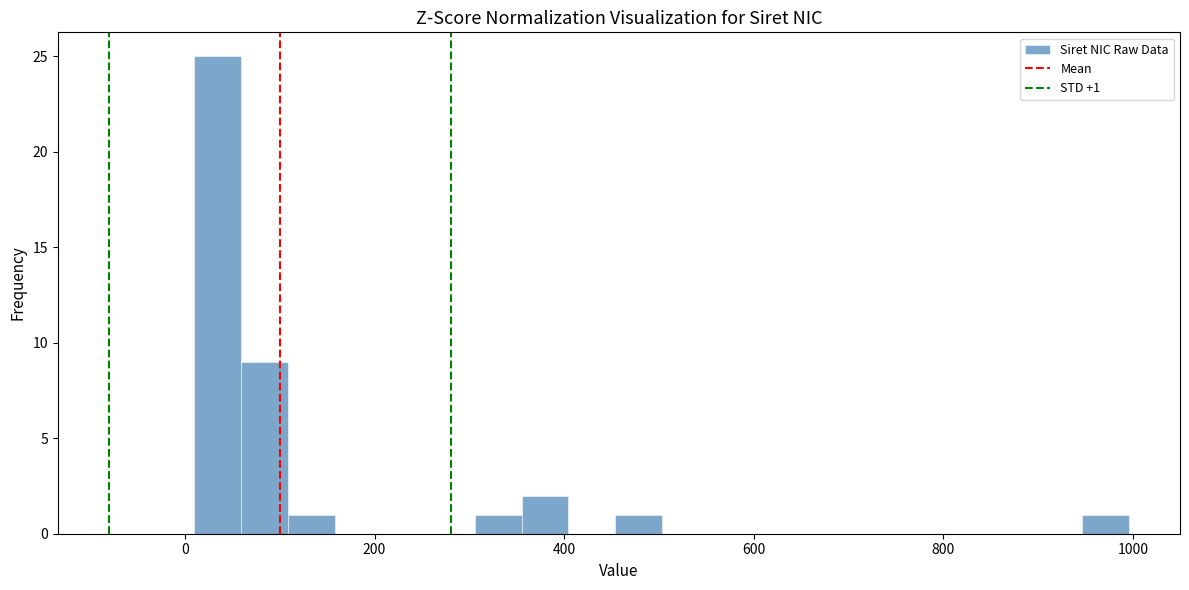

Around what value on the x-axis is the tallest bar? Give the approximate position of its centre, as read against the axis.

40